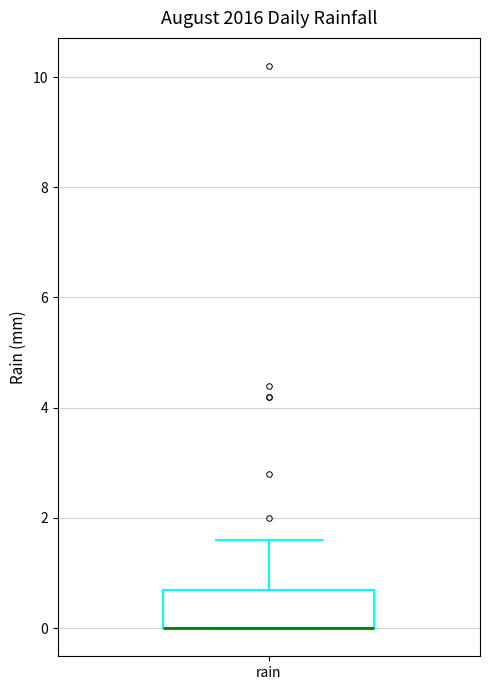

Where does the upper whisker of the box for rain end on the y-axis? The values are not printed on the chart, so give them approximately, as read against the axis.

1.6